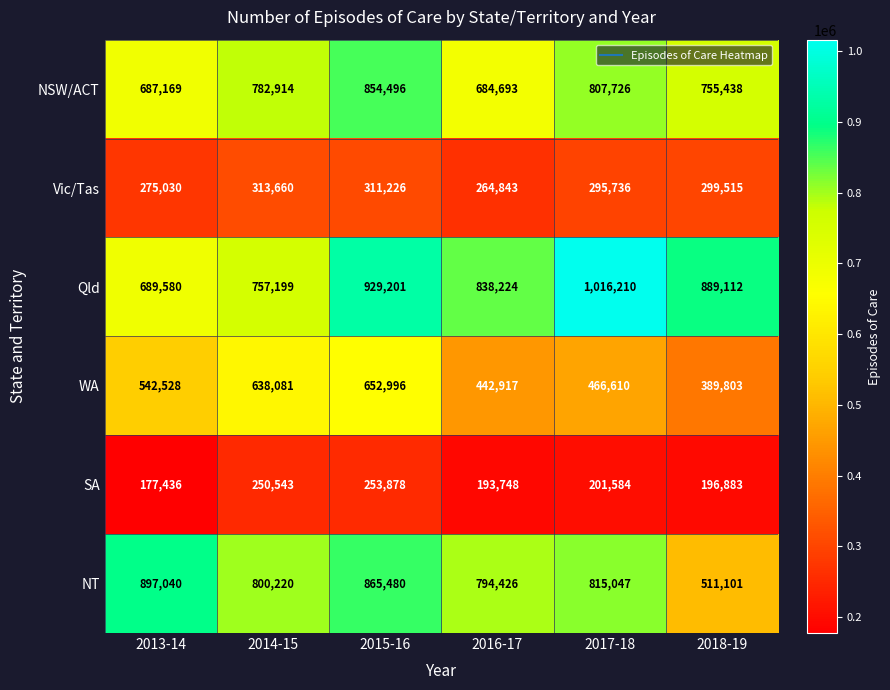

Which series has the largest total across all categories?

Qld